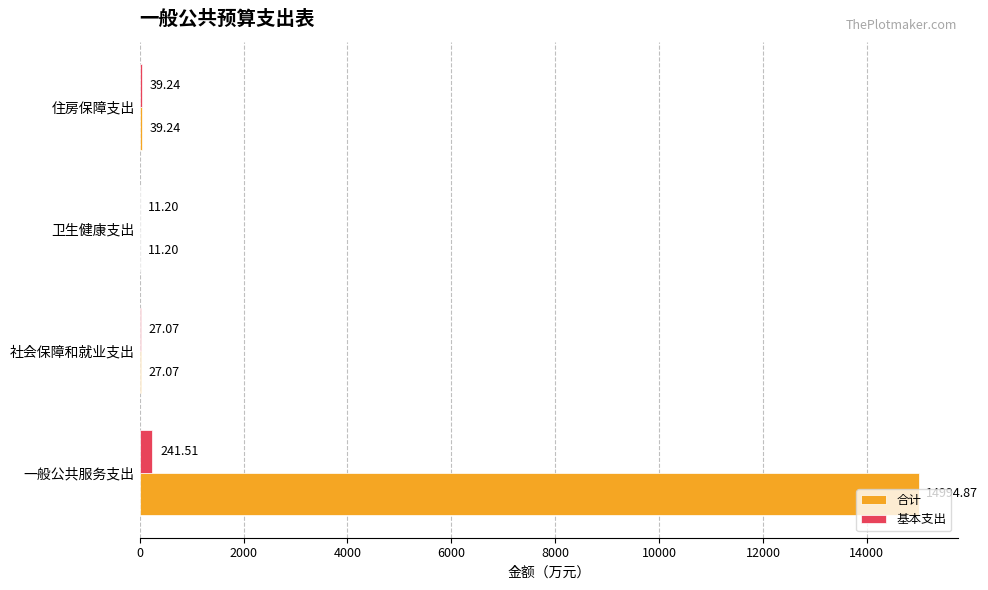

What is the sum of the 合计 values at 社会保障和就业支出 and 卫生健康支出?

38.3